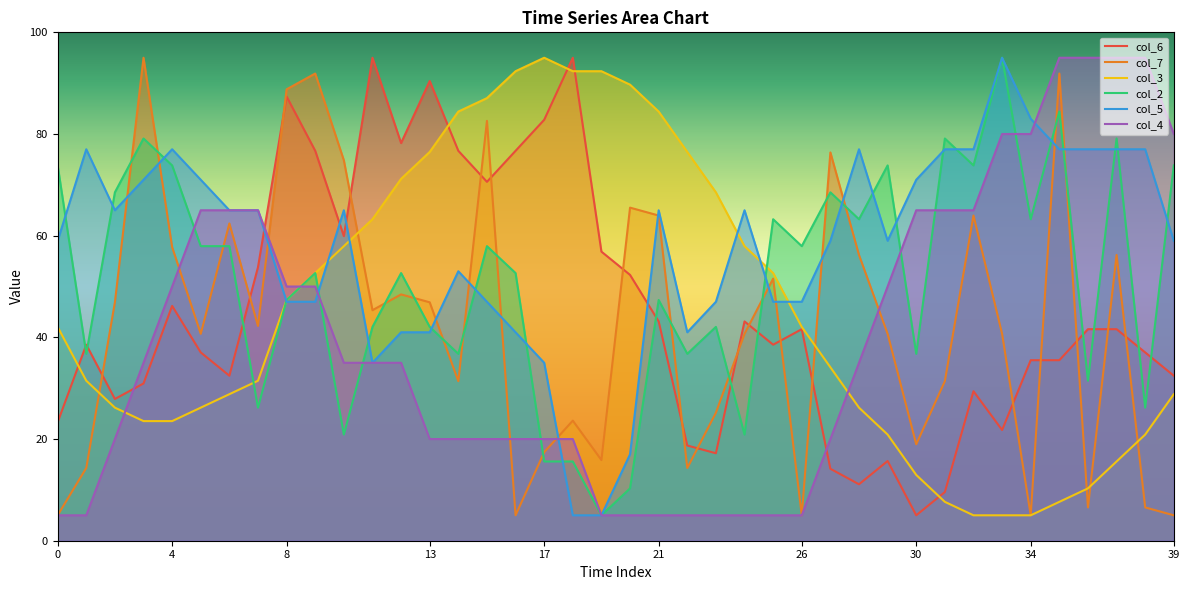

How many distinct data groups are displayed?

6